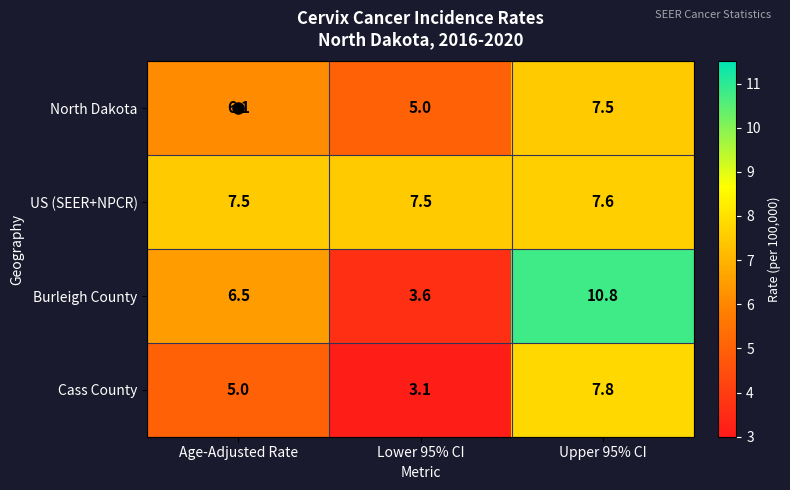

Which series has the widest spread of values?

Burleigh County